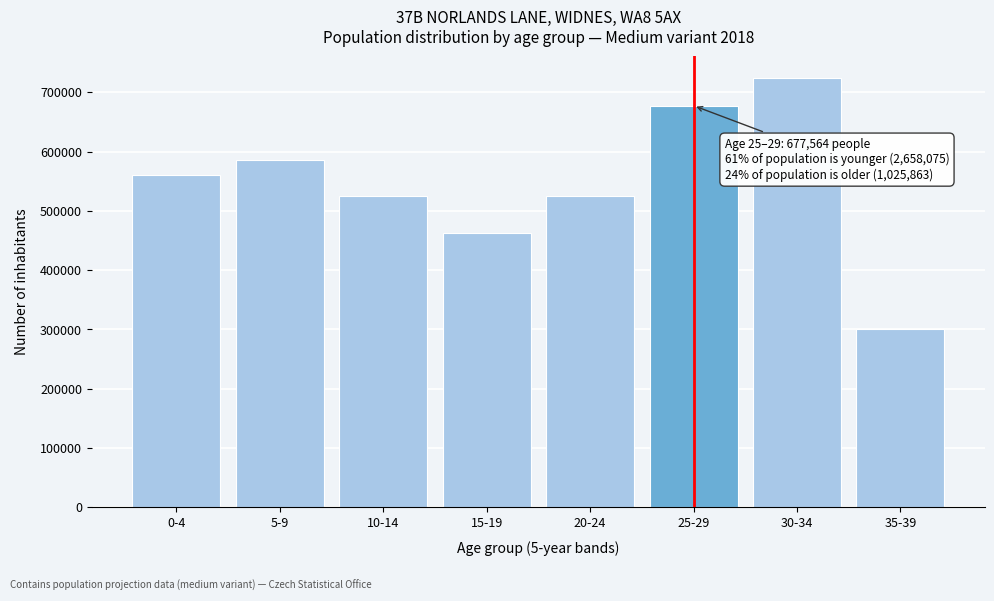

The value at 0-4 is 560763. True or false?

True